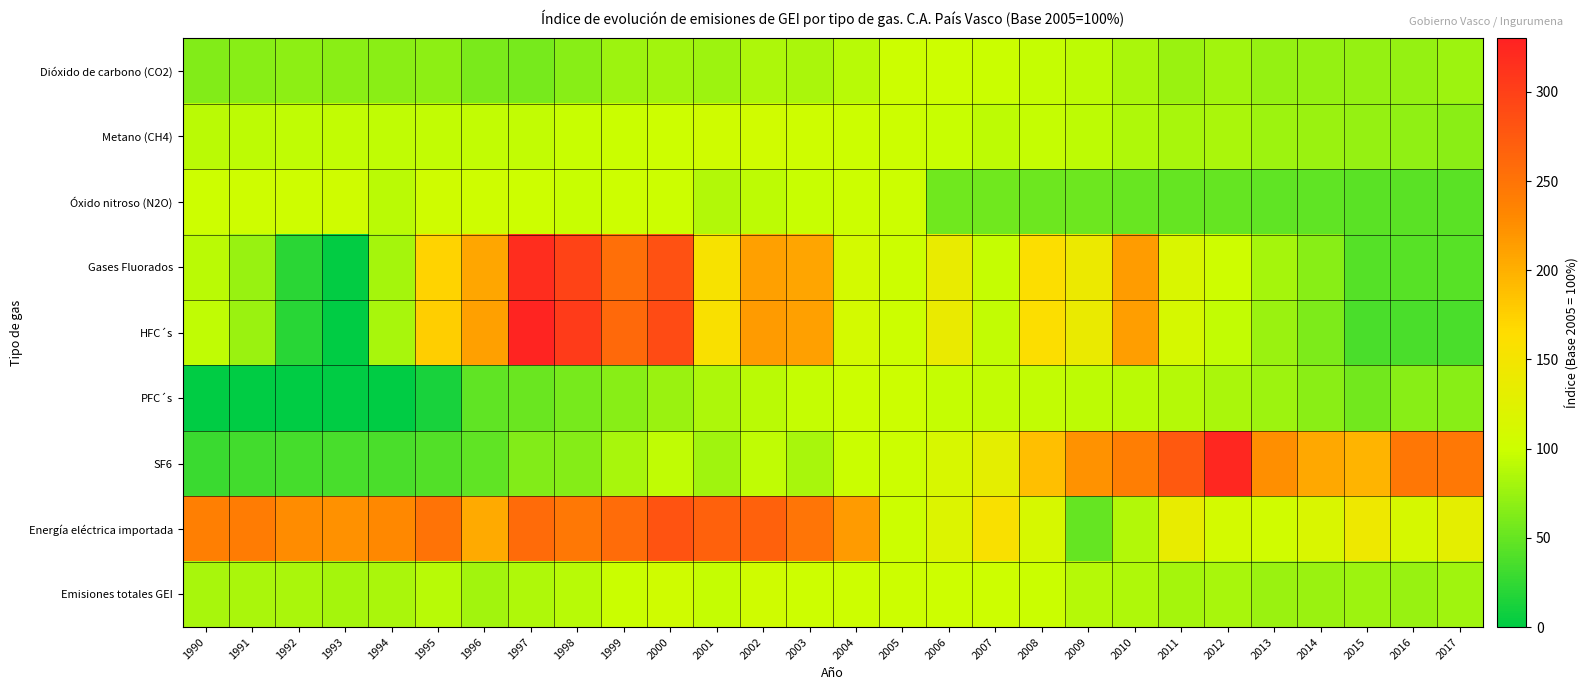

Reading left to right, list all the values displayed in this chart.

Dióxido de carbono (CO2): 1990=63.8	1991=66.4	1992=69.5	1993=67.1	1994=67.7	1995=69.6	1996=60.2	1997=58.7	1998=66.5	1999=77.1	2000=79.9	2001=77.1	2002=84.3	2003=83.3	2004=89.8	2005=100.0	2006=100.7	2007=98.8	2008=96.3	2009=91.5	2010=83.2	2011=75.4	2012=79.9	2013=73.4	2014=72.5	2015=72.9	2016=72.9	2017=76.3
Metano (CH4): 1990=90.7	1991=92.0	1992=94.1	1993=94.2	1994=93.2	1995=94.3	1996=94.1	1997=94.4	1998=97.1	1999=99.0	2000=101.8	2001=103.4	2002=104.5	2003=103.0	2004=100.1	2005=100.0	2006=97.4	2007=92.5	2008=95.9	2009=91.8	2010=85.6	2011=82.5	2012=82.6	2013=76.3	2014=75.7	2015=72.8	2016=70.5	2017=68.2
Óxido nitroso (N2O): 1990=101.4	1991=103.0	1992=102.8	1993=103.8	1994=90.9	1995=103.2	1996=102.1	1997=101.2	1998=97.3	1999=101.2	2000=100.2	2001=87.7	2002=92.5	2003=97.1	2004=99.3	2005=100.0	2006=54.5	2007=54.2	2008=53.9	2009=53.7	2010=51.3	2011=49.7	2012=49.1	2013=47.0	2014=47.0	2015=43.9	2016=44.4	2017=44.9
Gases Fluorados: 1990=91.2	1991=73.9	1992=20.9	1993=1.6	1994=80.4	1995=172.0	1996=207.2	1997=318.1	1998=297.4	1999=254.2	2000=282.8	2001=154.7	2002=212.4	2003=208.0	2004=109.0	2005=100.0	2006=137.8	2007=95.5	2008=162.2	2009=140.7	2010=214.1	2011=117.3	2012=102.6	2013=80.5	2014=66.0	2015=42.0	2016=43.7	2017=43.7
HFC´s: 1990=93.3	1991=75.3	1992=20.5	1993=0.4	1994=81.9	1995=176.5	1996=212.7	1997=326.8	1998=305.3	1999=260.1	2000=289.2	2001=157.3	2002=216.5	2003=212.3	2004=109.3	2005=100.0	2006=138.6	2007=94.3	2008=161.3	2009=137.9	2010=213.2	2011=111.9	2012=95.0	2013=75.6	2014=61.2	2015=36.7	2016=36.8	2017=36.8
PFC´s: 1990=0.0	1991=0.0	1992=0.0	1993=0.0	1994=0.0	1995=12.0	1996=47.4	1997=51.8	1998=58.1	1999=66.4	2000=75.9	2001=84.3	2002=90.6	2003=96.1	2004=99.3	2005=100.0	2006=96.0	2007=95.2	2008=94.3	2009=92.7	2010=90.3	2011=87.9	2012=83.7	2013=76.7	2014=67.4	2015=56.0	2016=66.5	2017=66.3
SF6: 1990=29.6	1991=32.3	1992=33.7	1993=35.6	1994=37.0	1995=40.6	1996=47.3	1997=63.9	1998=65.0	1999=82.2	2000=94.1	2001=78.2	2002=93.1	2003=82.0	2004=99.2	2005=100.0	2006=114.3	2007=130.9	2008=187.8	2009=222.3	2010=240.4	2011=274.7	2012=324.7	2013=224.8	2014=206.0	2015=196.4	2016=247.2	2017=245.0
Energía eléctrica importada: 1990=238.6	1991=241.7	1992=228.0	1993=223.2	1994=230.2	1995=250.1	1996=203.9	1997=258.5	1998=245.0	1999=257.4	2000=282.2	2001=267.2	2002=267.0	2003=248.3	2004=215.8	2005=100.0	2006=121.0	2007=157.3	2008=112.3	2009=49.2	2010=86.8	2011=136.5	2012=109.3	2013=105.2	2014=116.7	2015=143.7	2016=112.0	2017=130.9
Emisiones totales GEI: 1990=81.3	1991=83.3	1992=83.4	1993=80.7	1994=83.3	1995=89.2	1996=79.1	1997=85.2	1998=89.8	1999=98.3	2000=103.4	2001=96.3	2002=103.8	2003=101.4	2004=101.2	2005=100.0	2006=101.7	2007=101.5	2008=98.1	2009=88.5	2010=86.2	2011=81.1	2012=82.1	2013=75.5	2014=75.3	2015=76.8	2016=74.2	2017=78.3